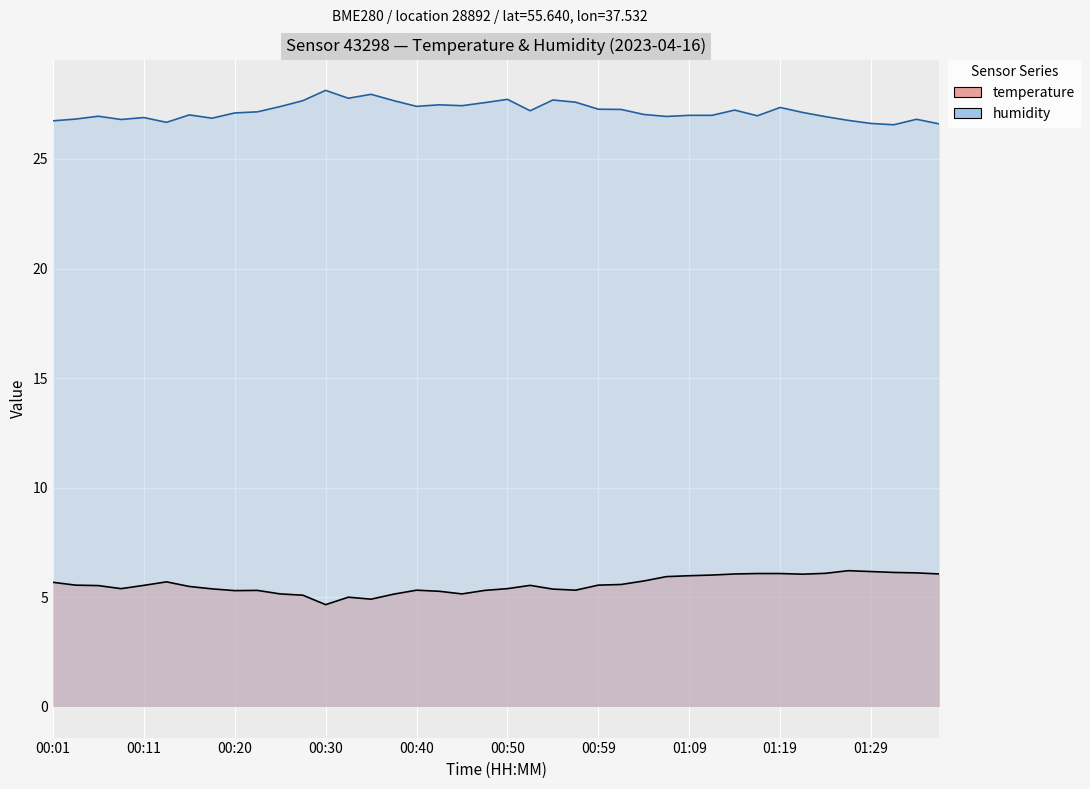

At which category does the chart reach its peak across all series?

00:30